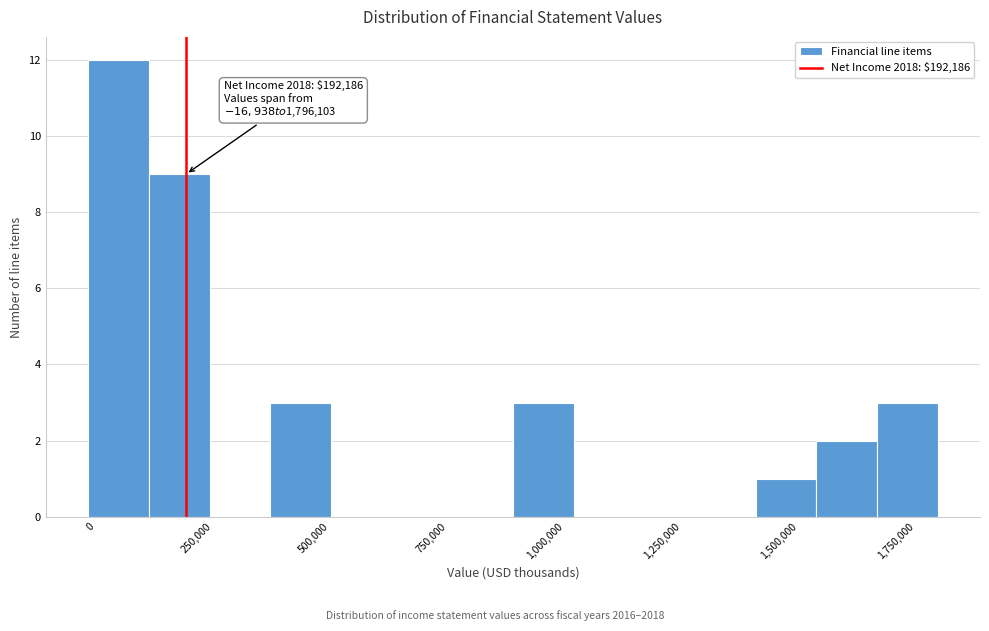

Around what value on the x-axis is the tallest bar? Give the approximate position of its centre, as read against the axis.

50000